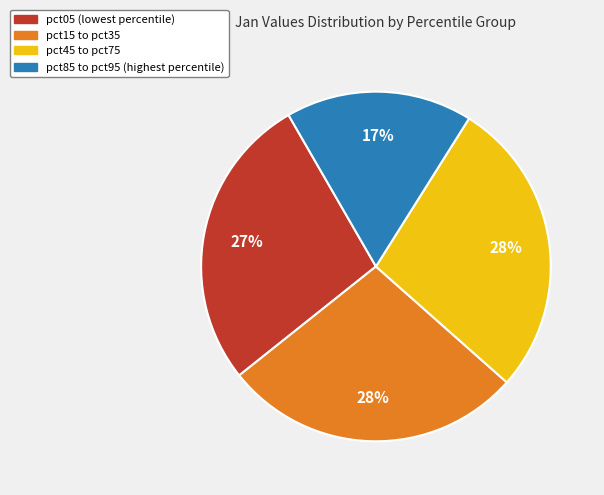

To the nearest percent, what portion does pct45 to pct75 represent?

28%